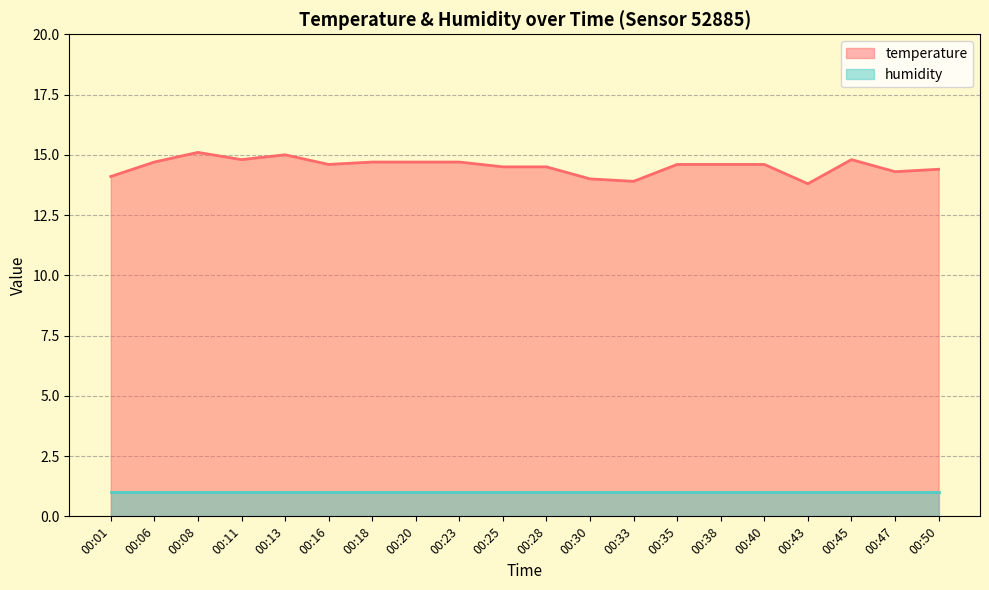

What is the maximum value shown in the chart?

15.1